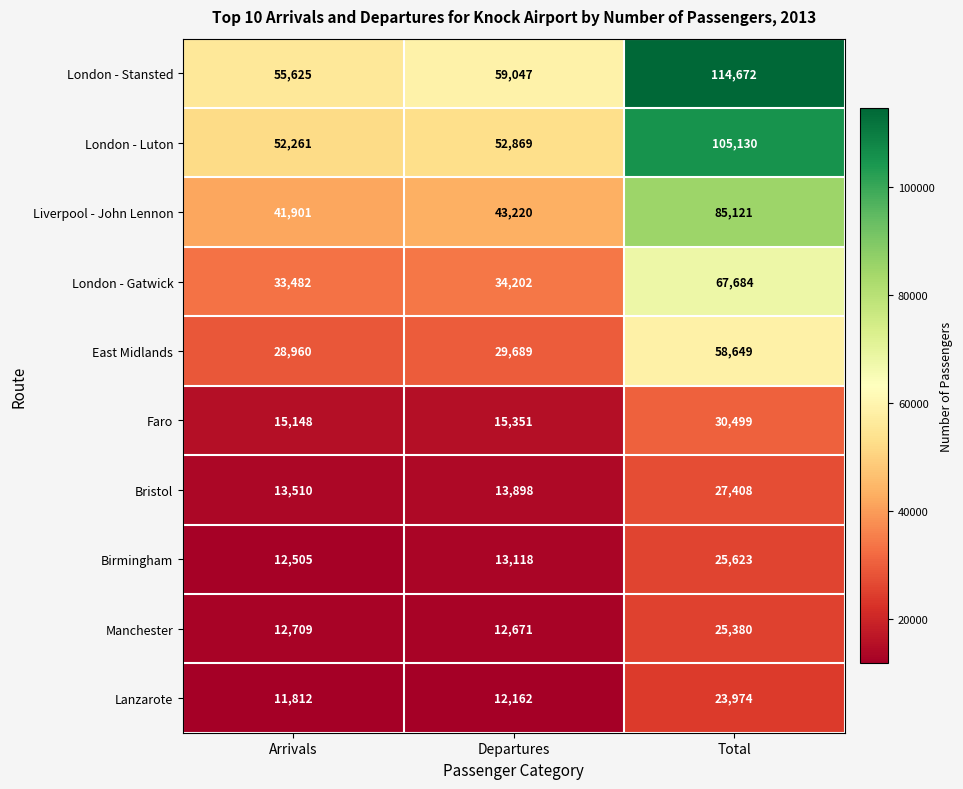

What is the greatest value displayed?

114672